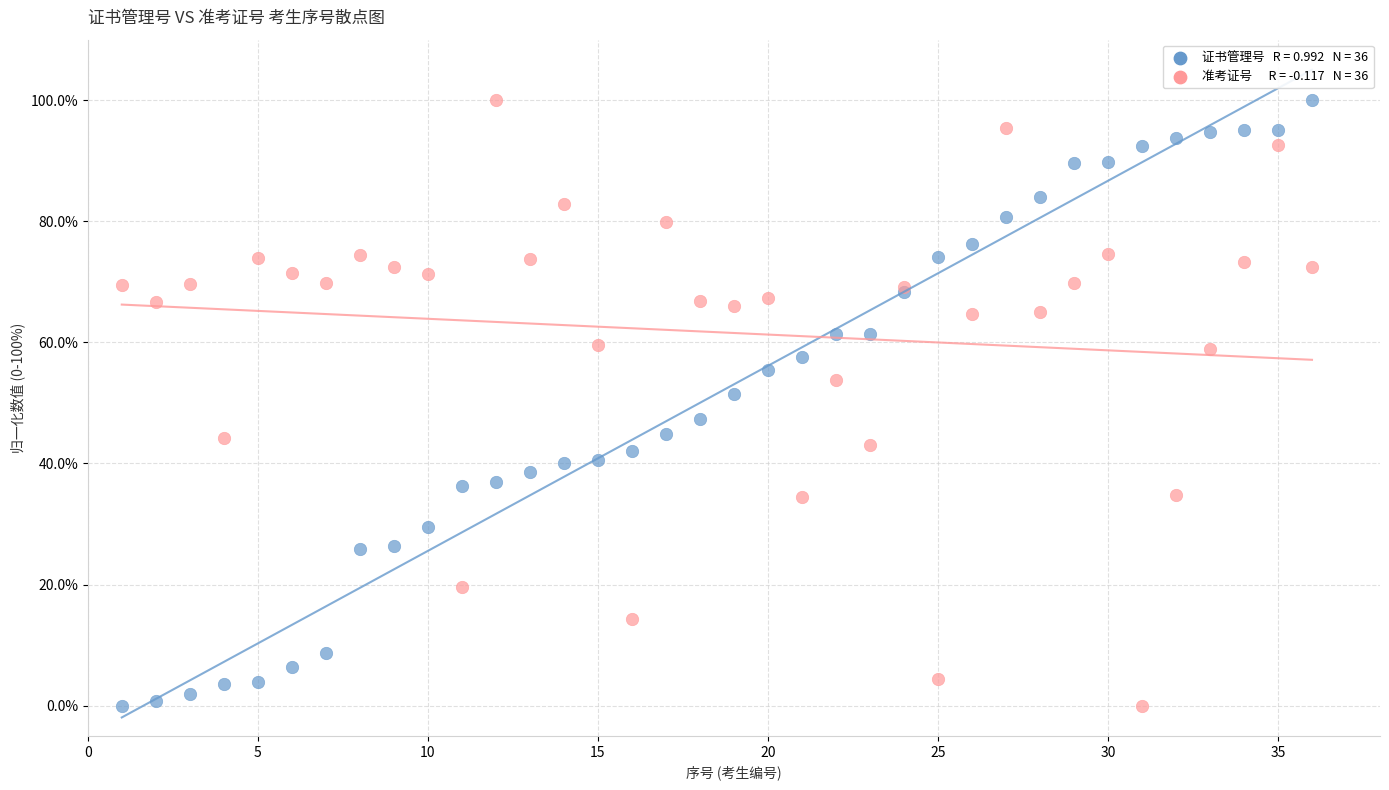

Across all series, what Y value is closest to 50?

51.4